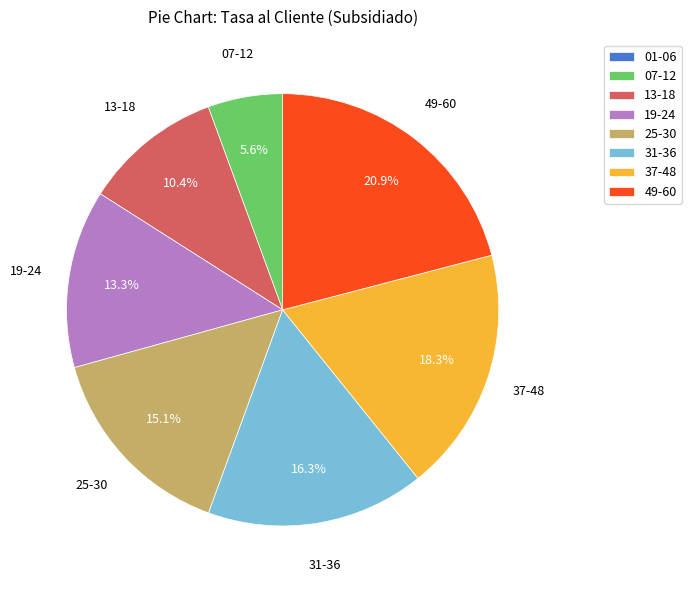

Is there any slice that represents more than half of the pie?

No